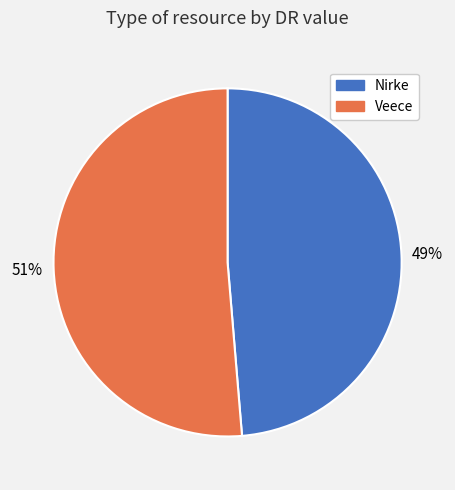

To the nearest percent, what percentage of the pie is Nirke?

49%